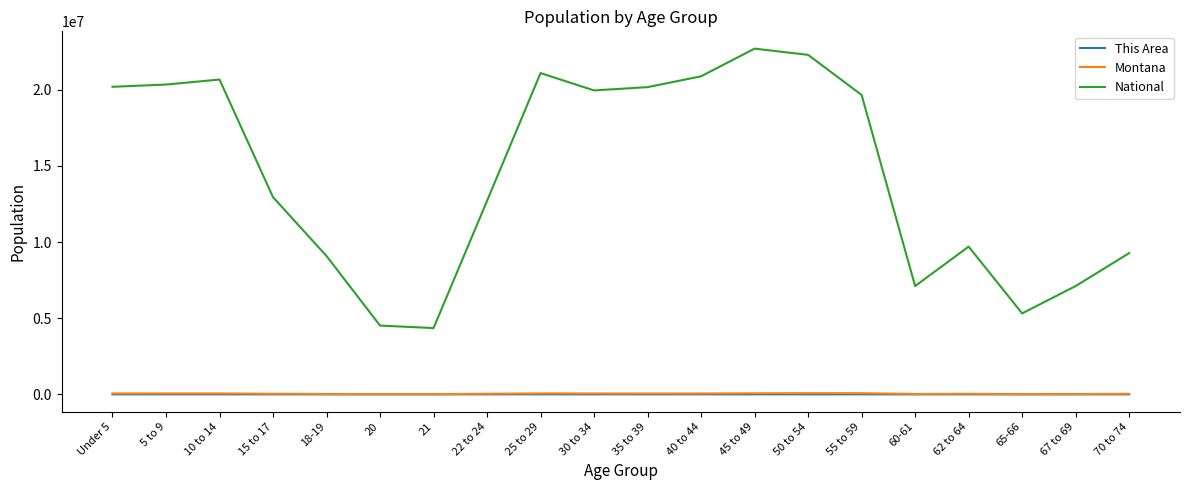

What is the spread (max minus min) of values at 5 to 9?

20347058